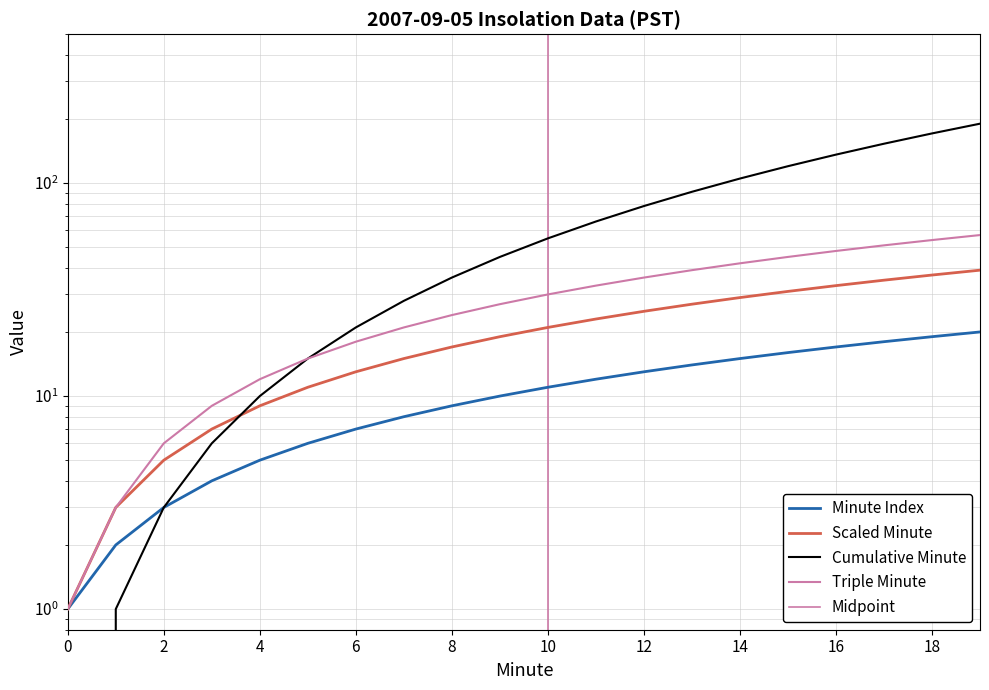

Is it true that Minute equals 5 at 4?

True